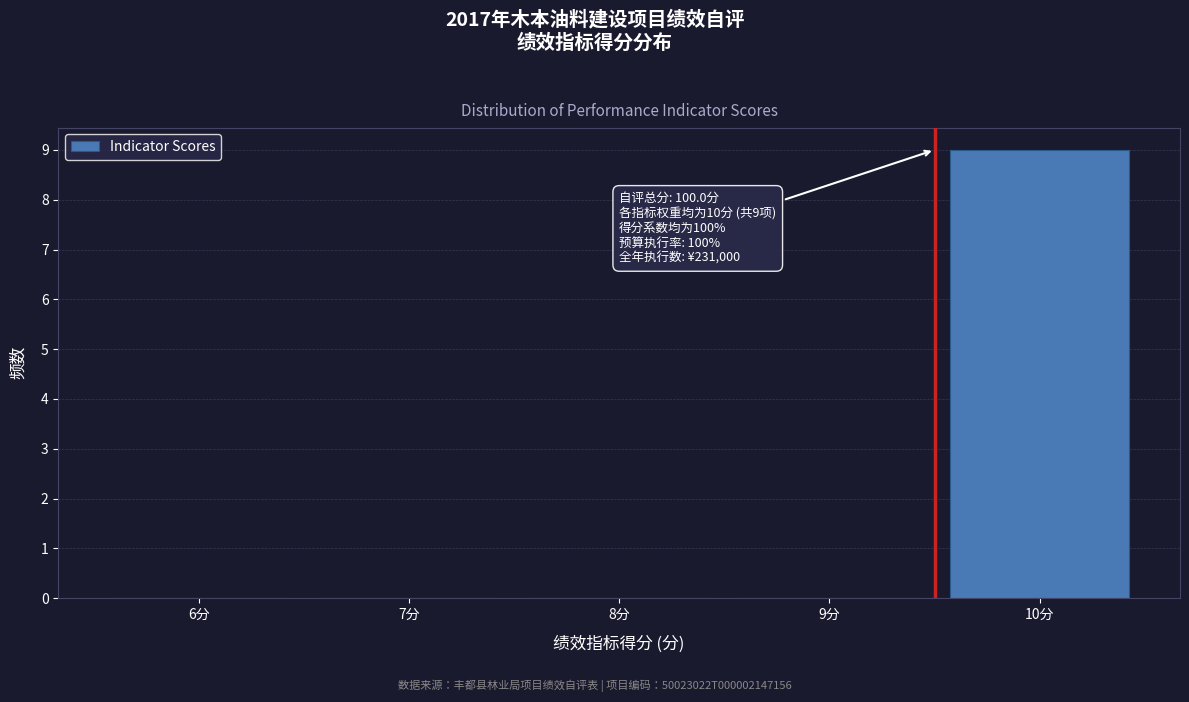

Reading left to right, list all the values displayed in this chart.

6分=0	7分=0	8分=0	9分=0	10分=9